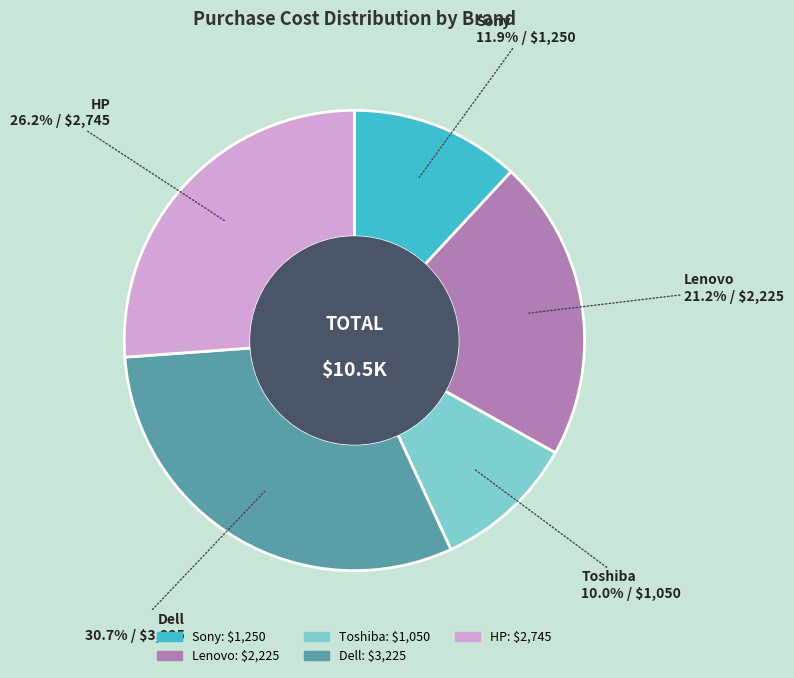

Does any single category account for the majority?

No